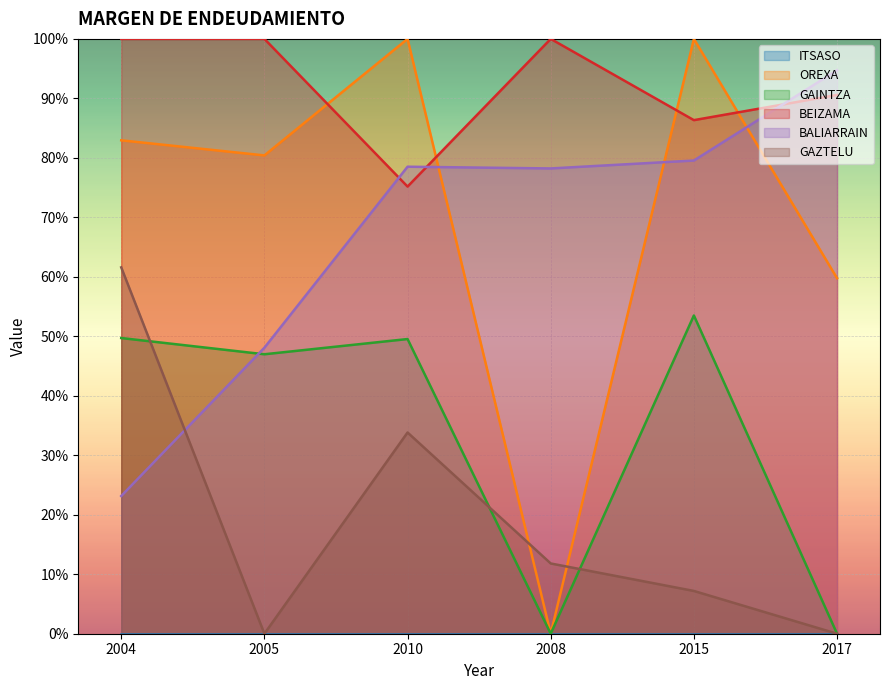

Where do BEIZAMA and BALIARRAIN first cross each other?

2005 and 2010